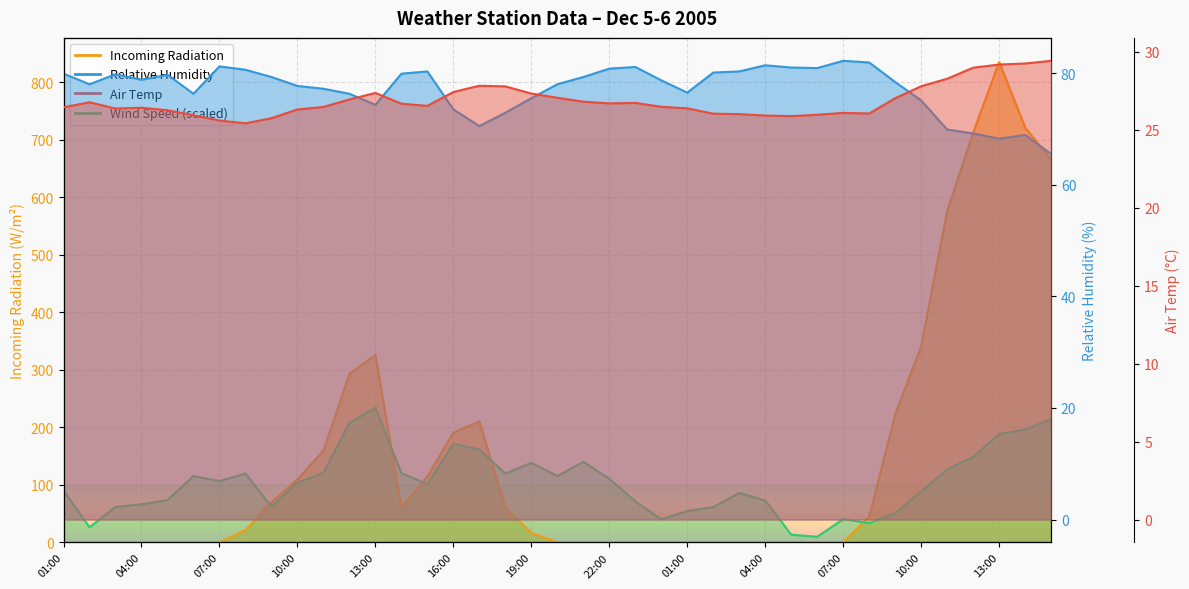

Is the value of Wind Speed at 09:00 greater than the value of Incoming Radiation at 03:00?

Yes